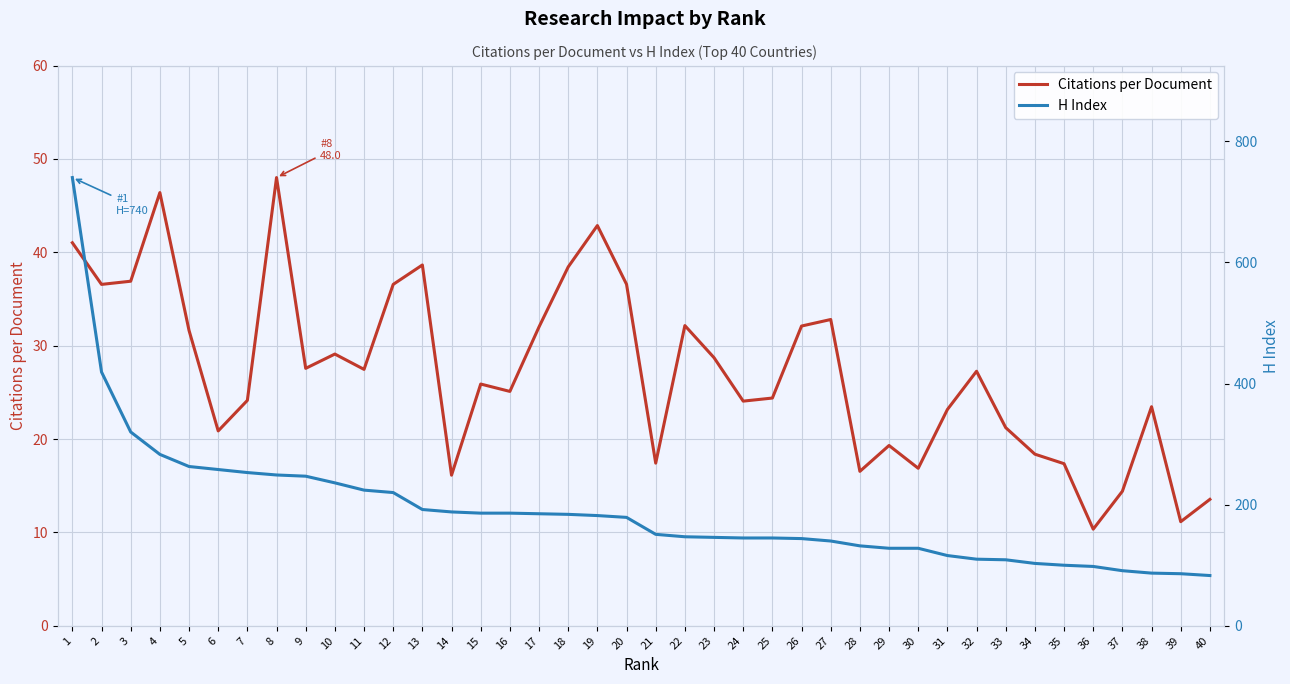

Reading right to left, what are all the values shown in this chart?

Citations per Document: 13.5	11.2	23.5	14.4	10.3	17.4	18.4	21.2	27.3	23.2	16.9	19.3	16.5	32.8	32.1	24.4	24.1	28.7	32.1	17.4	36.6	42.9	38.4	32.0	25.1	25.9	16.1	38.6	36.6	27.5	29.1	27.6	48.0	24.1	20.9	31.6	46.4	36.9	36.6	41.0
H Index: 83.0	86.0	87.0	91.0	98.0	100.0	103.0	109.0	110.0	116.0	128.0	128.0	132.0	140.0	144.0	145.0	145.0	146.0	147.0	151.0	179.0	182.0	184.0	185.0	186.0	186.0	188.0	192.0	220.0	224.0	236.0	247.0	249.0	253.0	258.0	263.0	283.0	320.0	419.0	740.0